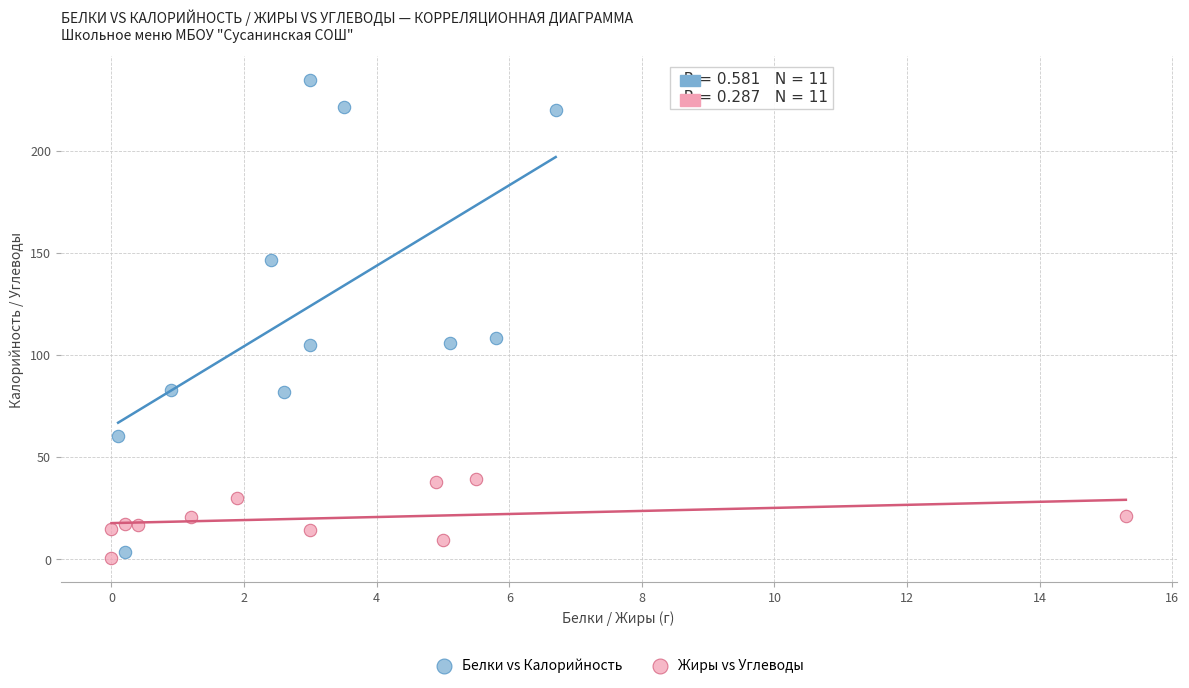

Which series reaches the minimum Y coordinate?

Жиры vs Углеводы